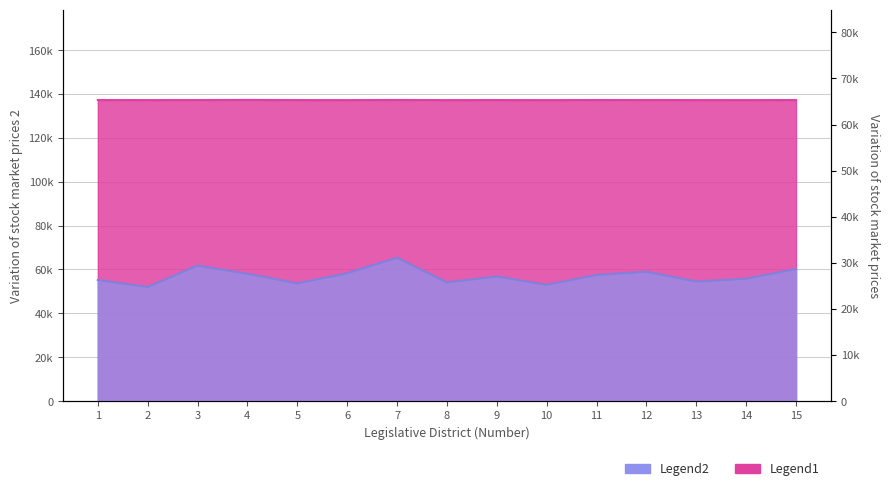

Where is the first local maximum for Population?

4